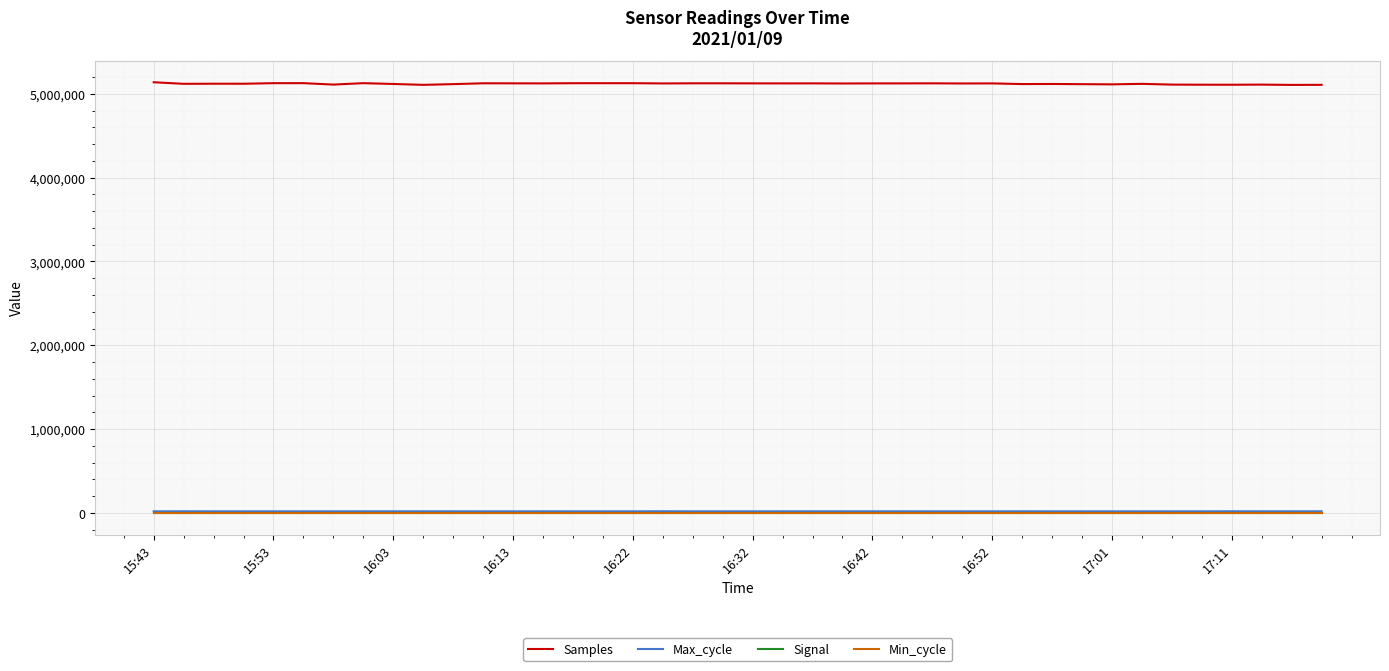

Which series has the largest range (max minus min)?

Samples